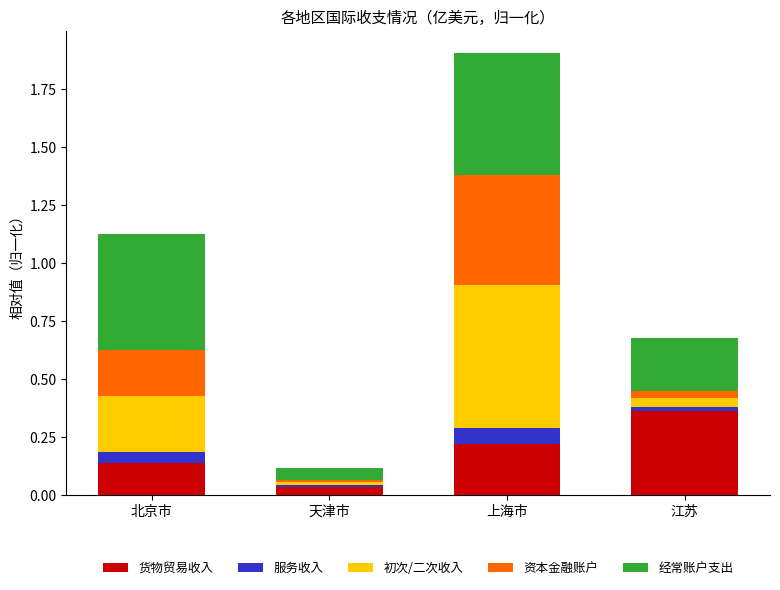

At which category is the sum across all series the highest?

上海市